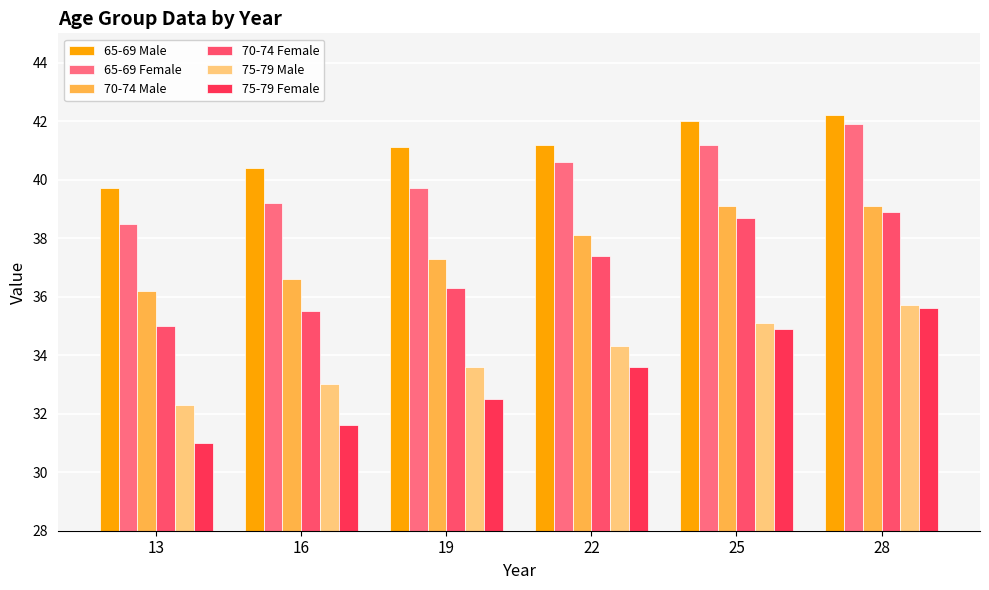

Where does the 75-79 Male series first go above 34?

22